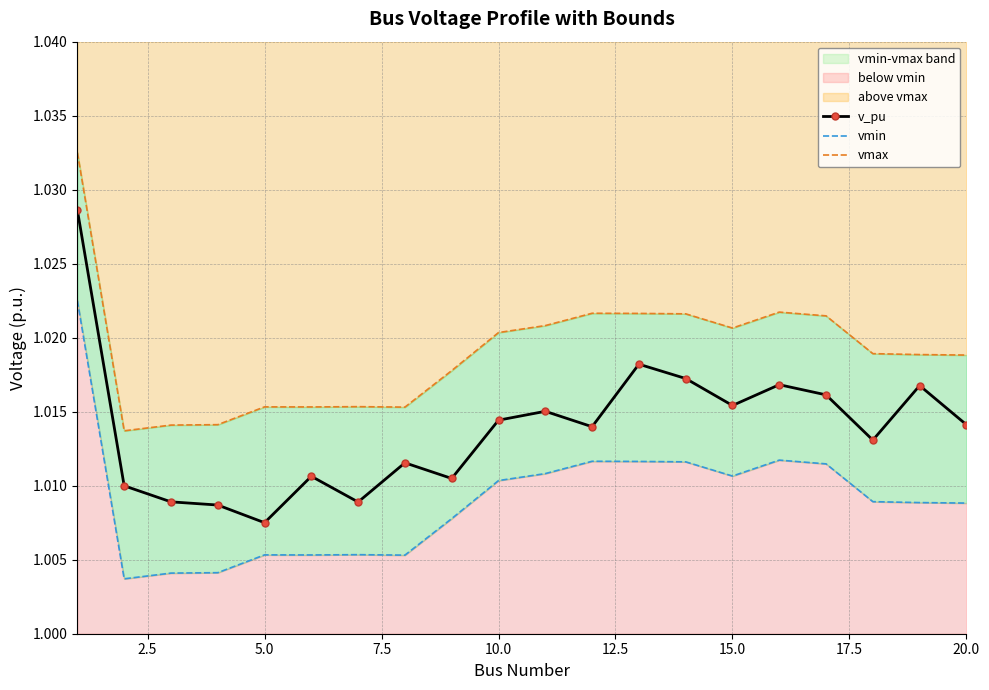

Reading left to right, extract all data points from this chart.

v_pu: 1.0	1.0	1.0	1.0	1.0	1.0	1.0	1.0	1.0	1.0	1.0	1.0	1.0	1.0	1.0	1.0	1.0	1.0	1.0	1.0
vmin: 1.0	1.0	1.0	1.0	1.0	1.0	1.0	1.0	1.0	1.0	1.0	1.0	1.0	1.0	1.0	1.0	1.0	1.0	1.0	1.0
vmax: 1.0	1.0	1.0	1.0	1.0	1.0	1.0	1.0	1.0	1.0	1.0	1.0	1.0	1.0	1.0	1.0	1.0	1.0	1.0	1.0